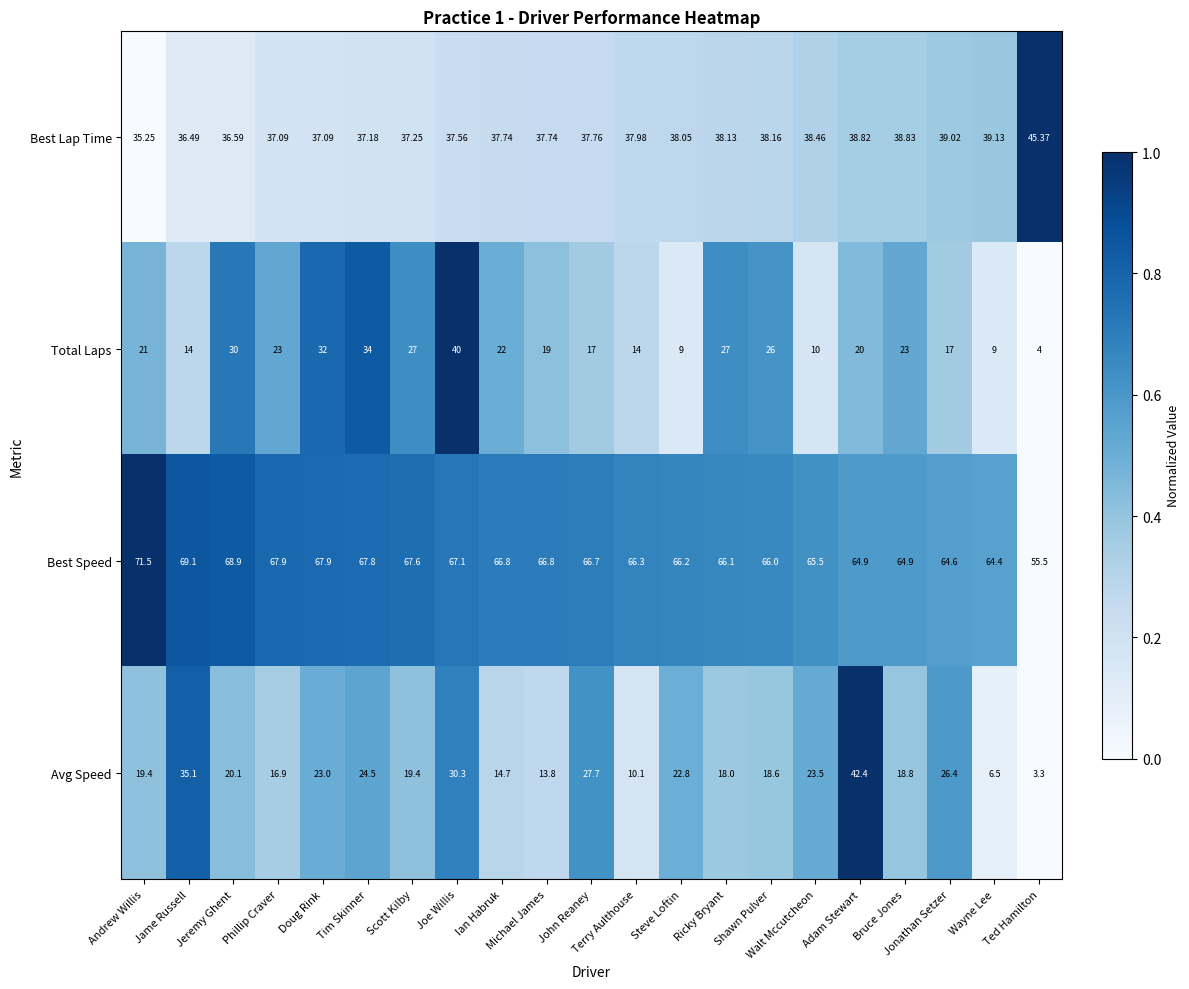

Which label corresponds to the smallest value in the chart?

Ted Hamilton